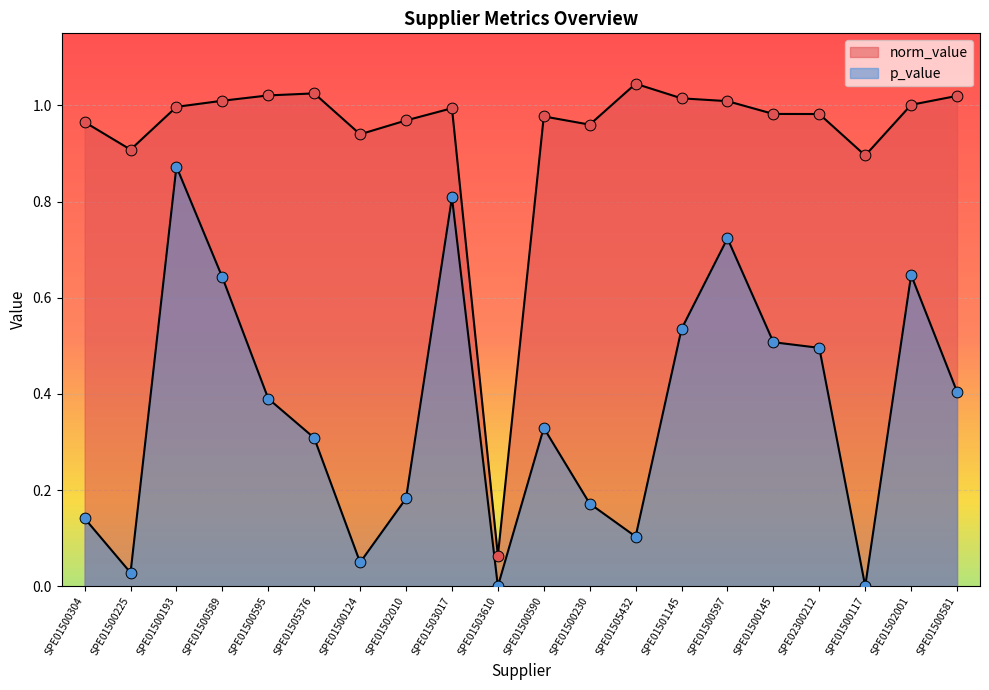

Which series contains the highest Y value?

norm_value